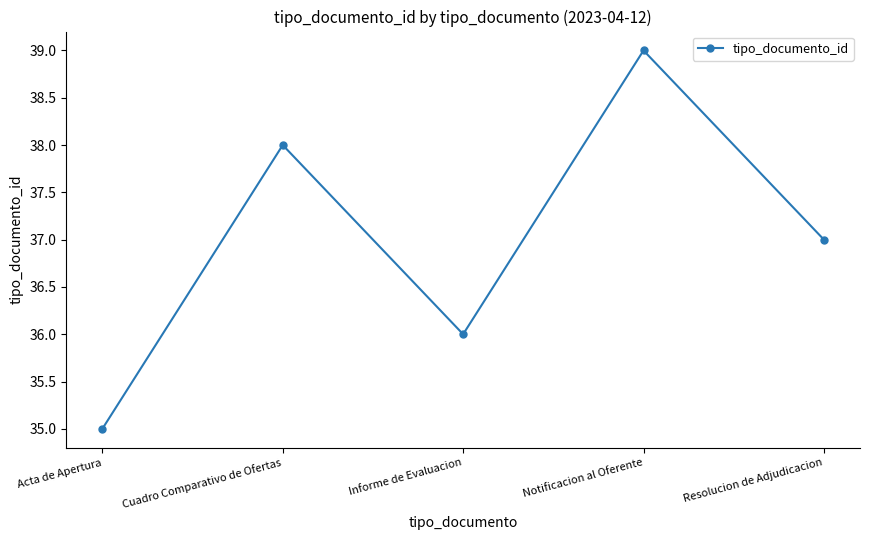

What is the difference between the maximum and minimum values?

4